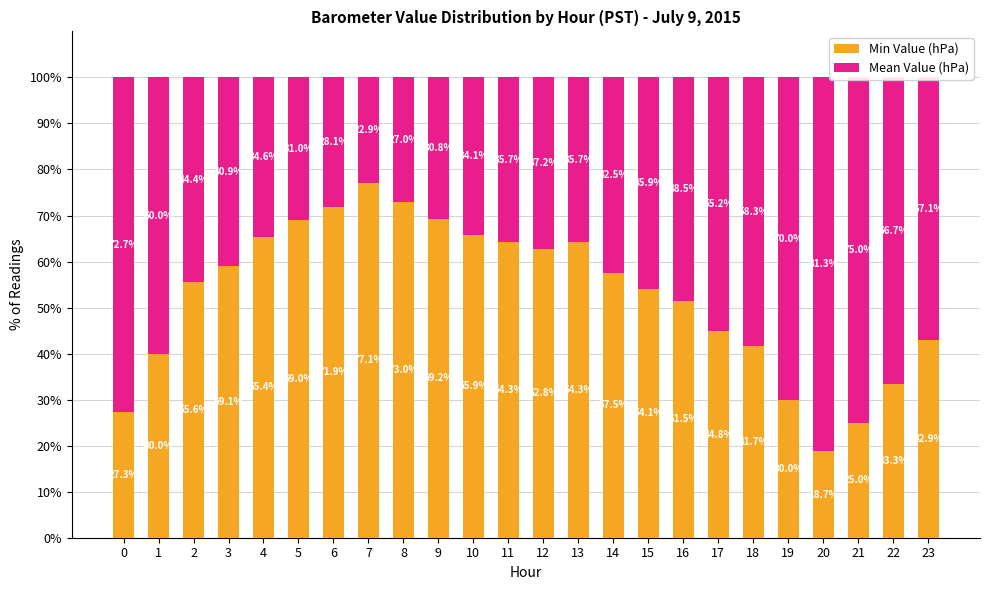

At which label does Min Value (hPa) first exceed 57?

3